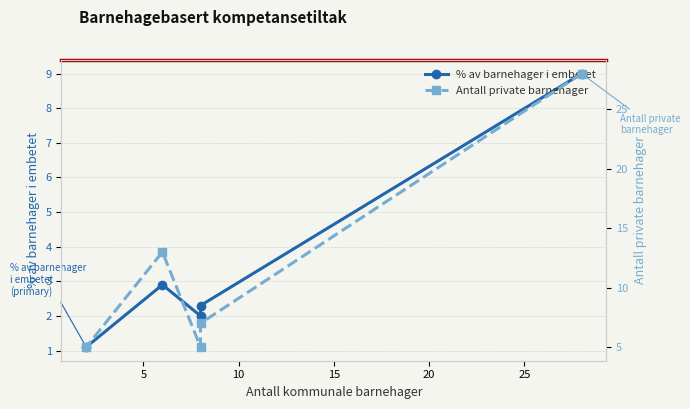

At how many categories does at least one series exceed 4?

5